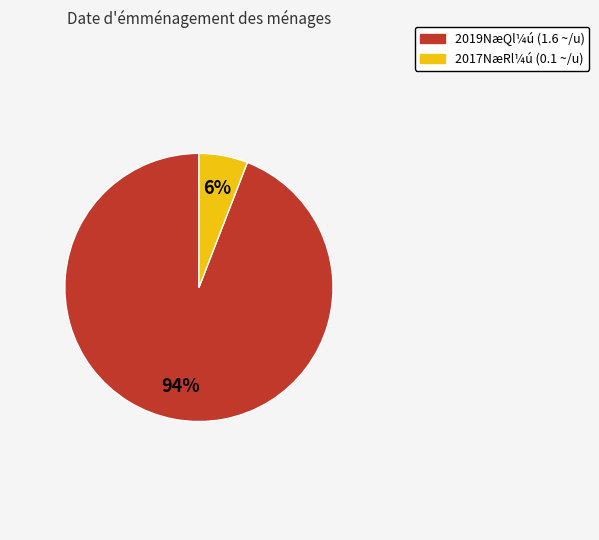

Is there any slice that represents more than half of the pie?

Yes